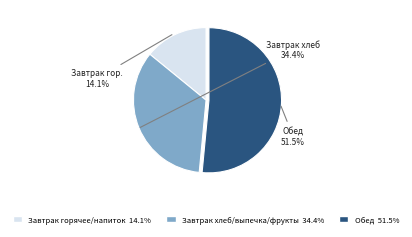

How many slices are in this pie chart?

3